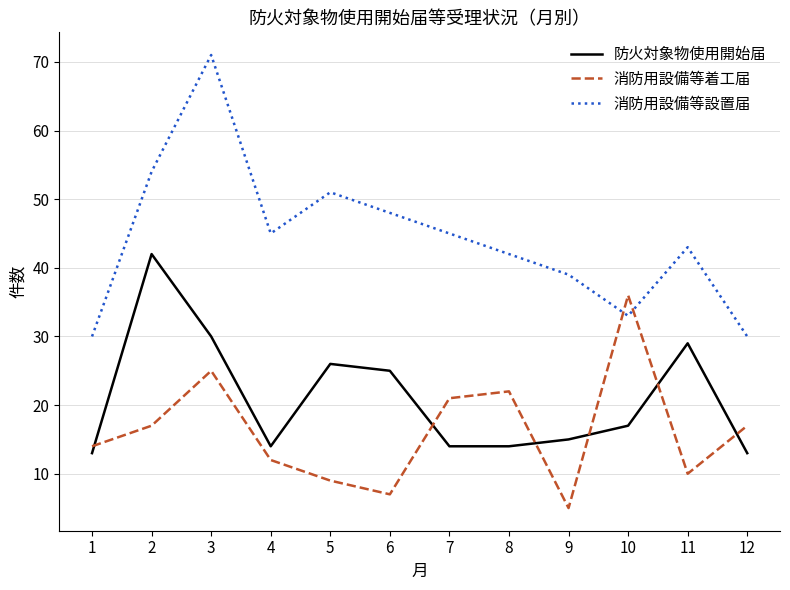

List the series in order of their peak value, highest first.

消防用設備等設置届, 防火対象物使用開始届, 消防用設備等着工届